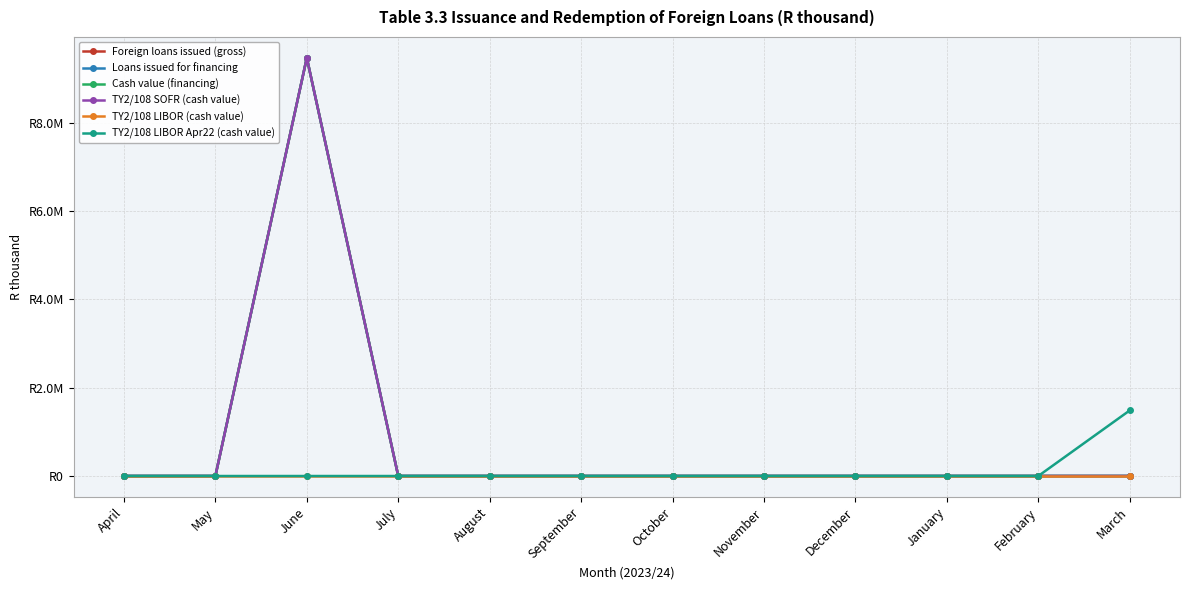

Reading left to right, what are all the values shown in this chart?

Foreign loans issued (gross): 0	0	9468200	0	0	0	0	0	0	0	0	0
Loans issued for financing: 0	0	9468200	0	0	0	0	0	0	0	0	0
Cash value (financing): 0	0	9468200	0	0	0	0	0	0	0	0	0
TY2/108 SOFR (cash value): 0	0	9468200	0	0	0	0	0	0	0	0	0
TY2/108 LIBOR (cash value): 0	0	0	0	0	0	0	0	0	0	0	0
TY2/108 LIBOR Apr22 (cash value): 0	0	0	0	0	0	0	0	0	0	0	1484820